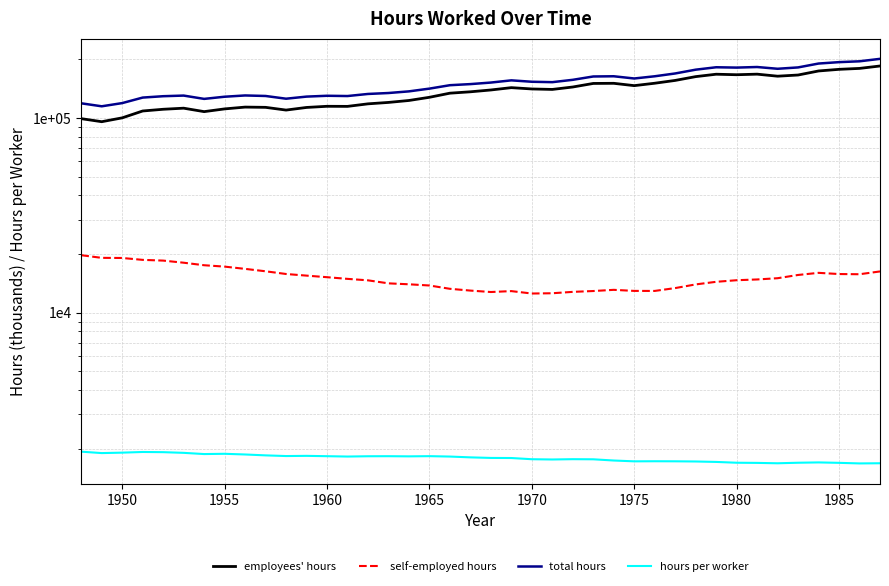

In total hours, how many points are lower than both neighbors (excluding endpoints)?

8